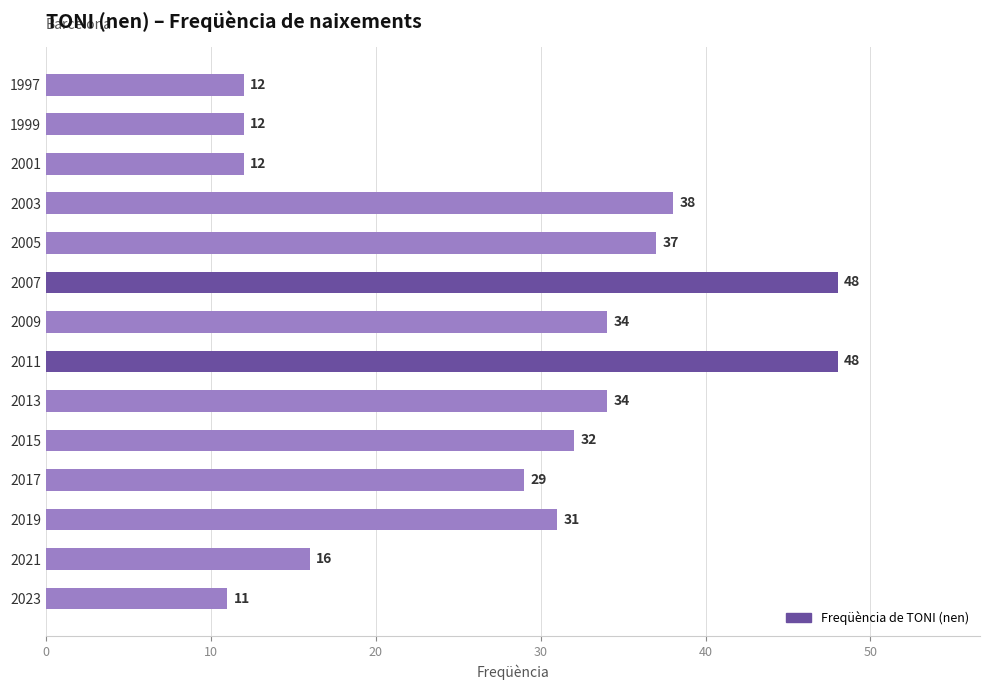

Read the value at 2023, to the nearest 5.

10